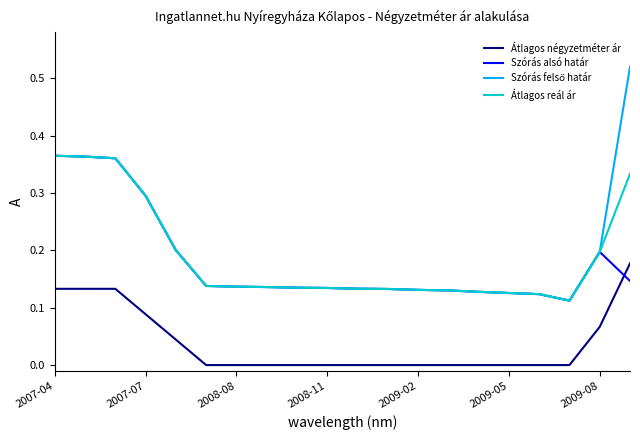

True or false: Szórás alsó határ and Átlagos négyzetméter ár intersect in this chart.

True